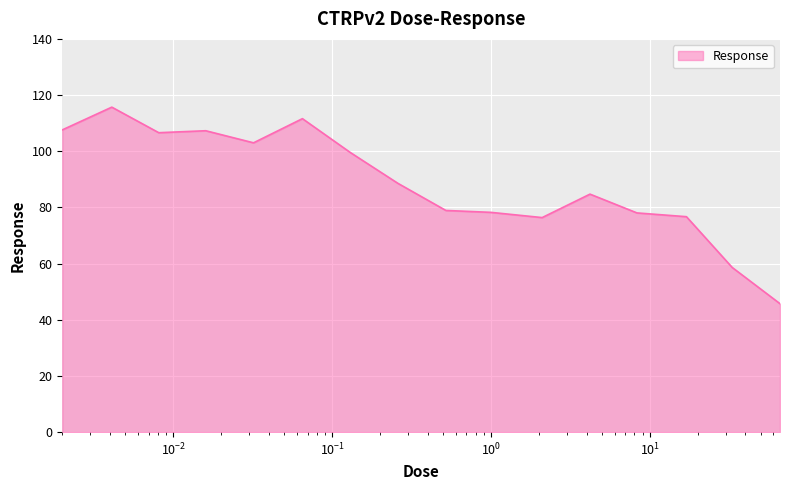

What is the minimum value shown in the chart?

45.7